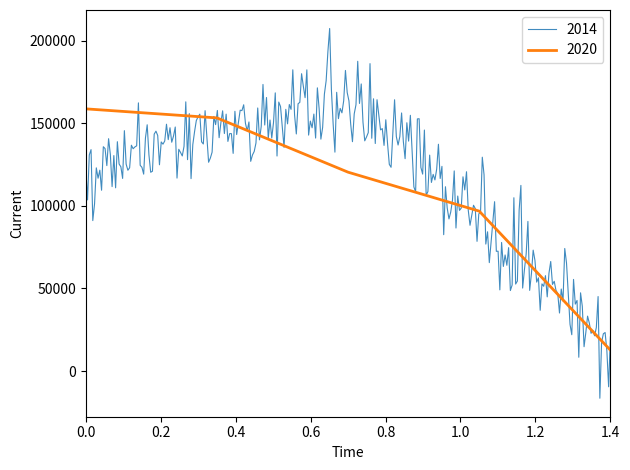

The value of 2020 at 1.4 is 22496. True or false?

False